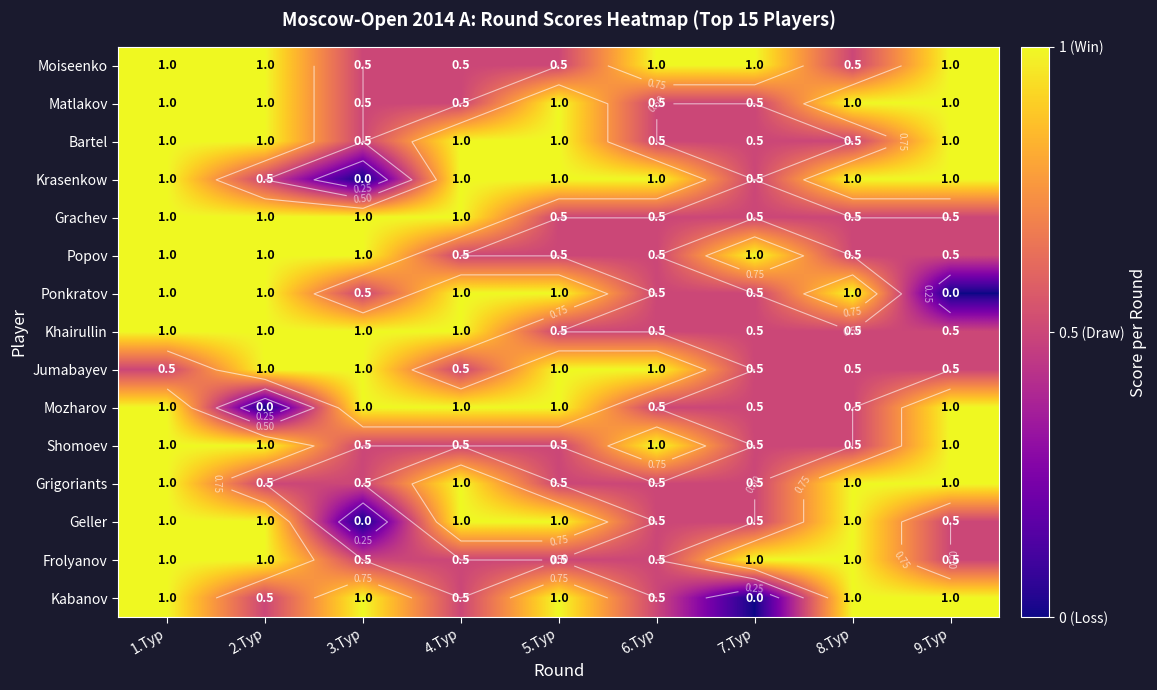

Which series has the largest total across all categories?

Moiseenko